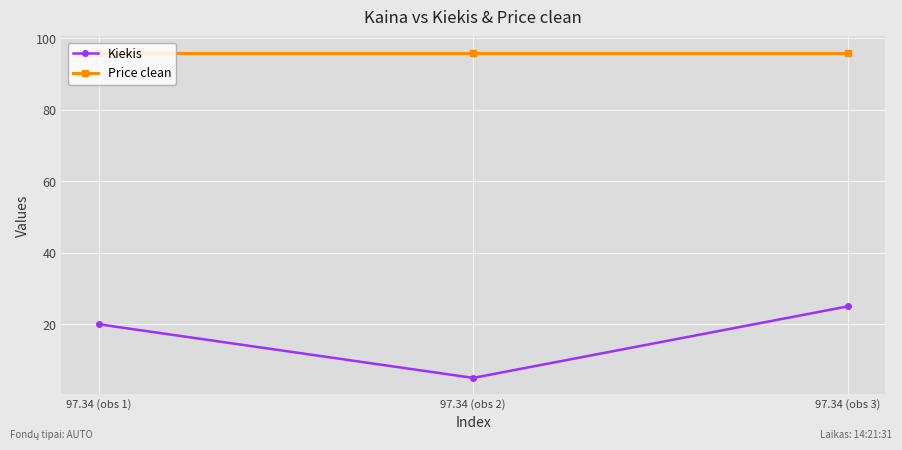

Count the Kiekis values in the range 5 to 25.

3